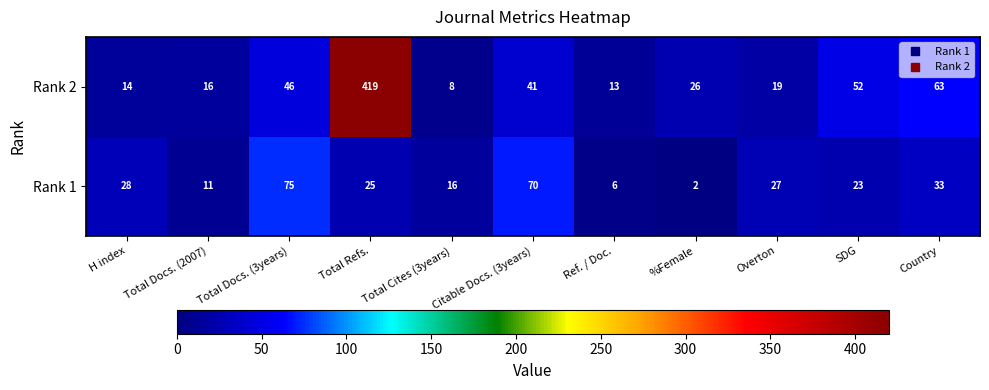

What is the total value across all series at H index?

42